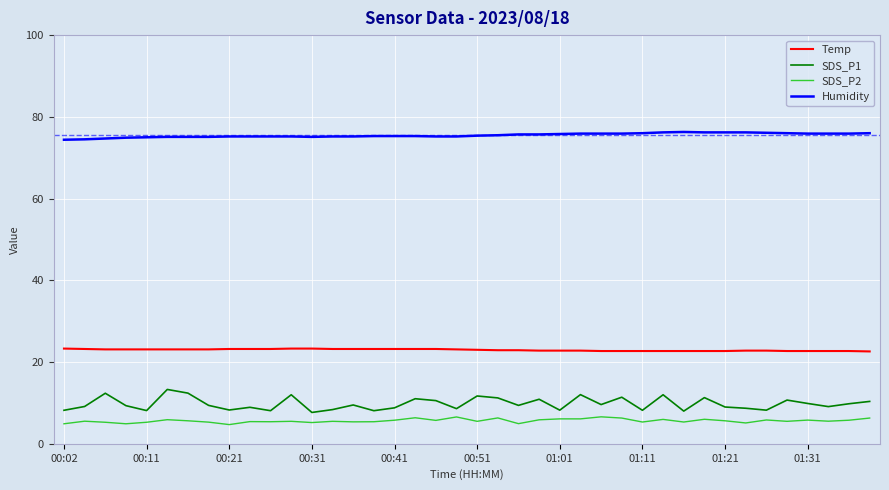

True or false: Humidity and Temp cross at least once.

False